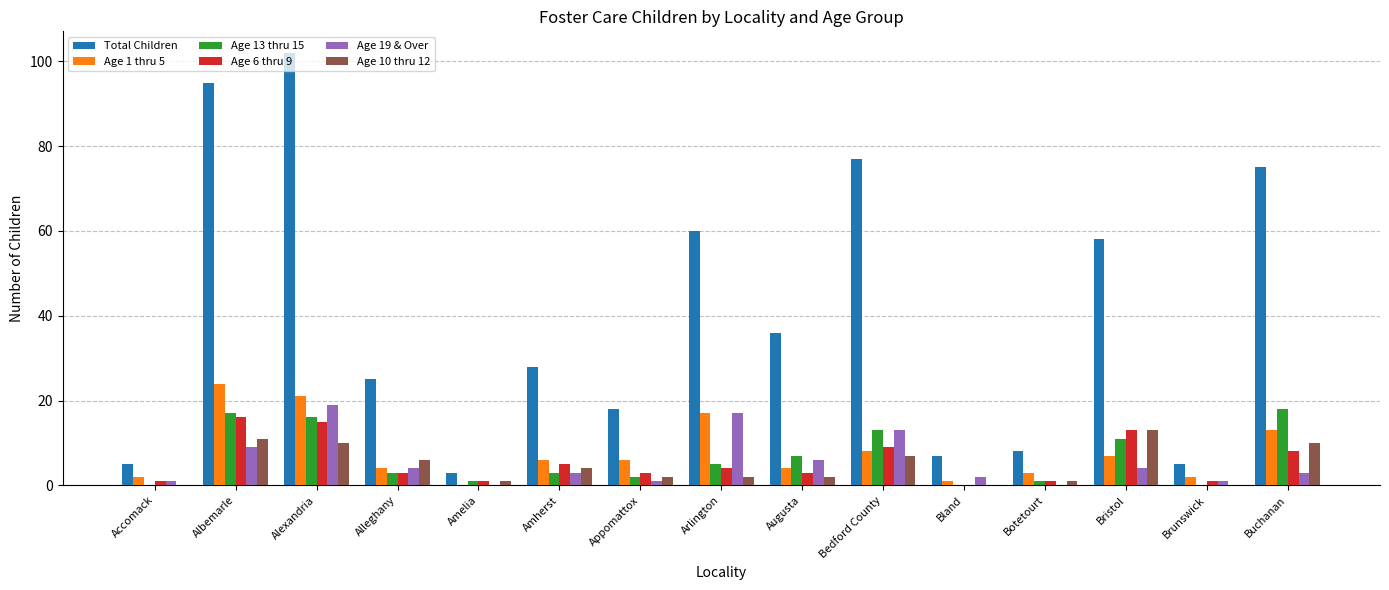

How many groups of bars are there?

15